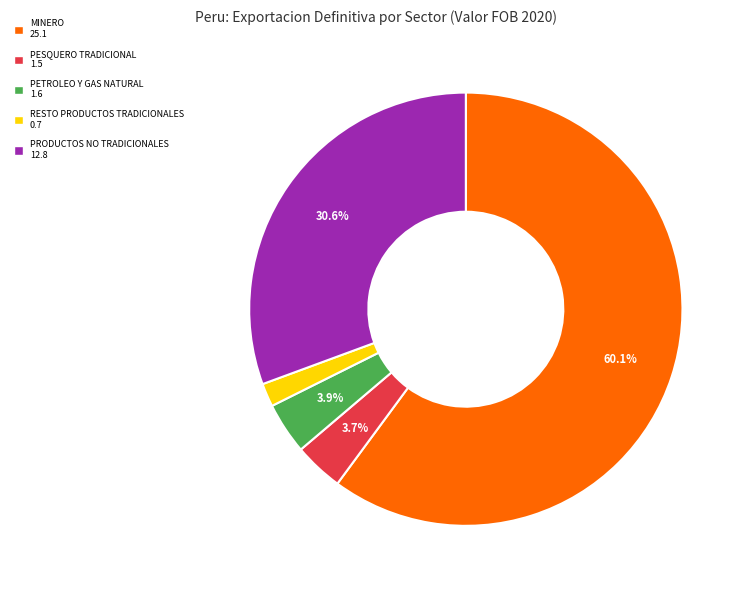

Is there a majority slice in this chart?

Yes